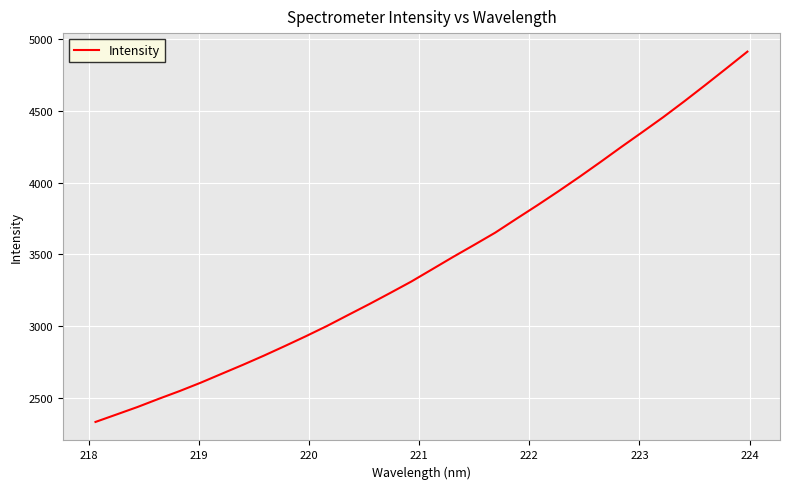

What is the difference between the maximum and minimum values?

2575.3